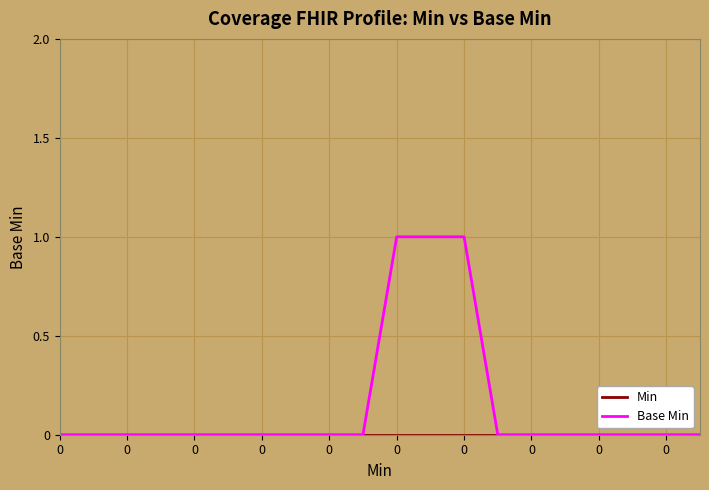

At how many categories does at least one series exceed 0?

3